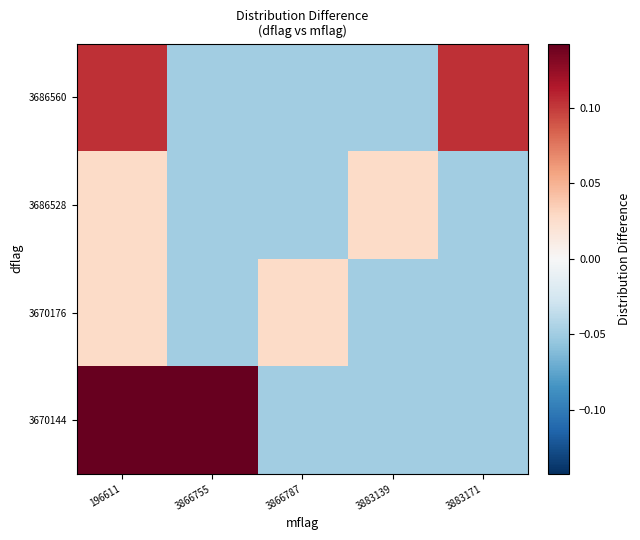

At which category is the sum across all series the highest?

196611